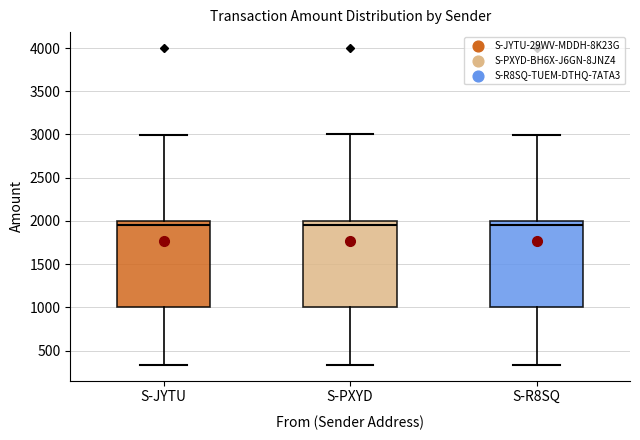

Reading left to right, transcribe this box plot: for each box, give where its median line is, the range the box spans, and where its two whiskers end, as read against the y-axis. The values are not printed on the chart, so give them approximately, as read against the axis.

S-JYTU: median 1950, box 1000 to 2000, whiskers 350 to 3000
S-PXYD: median 1950, box 1000 to 2000, whiskers 350 to 3000
S-R8SQ: median 1950, box 1000 to 2000, whiskers 350 to 3000